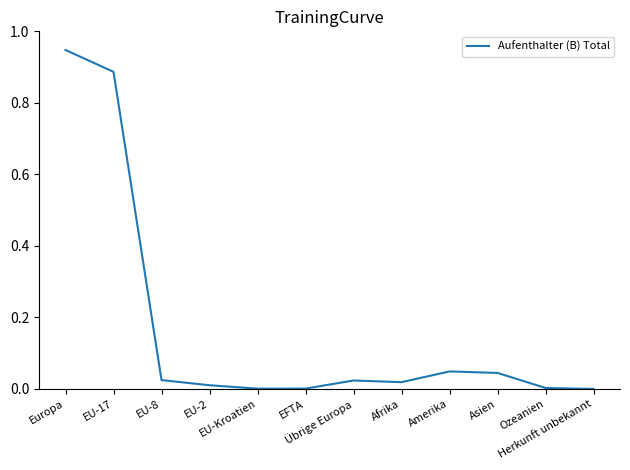

Rank the categories by value from lowest to highest.

Herkunft unbekannt, EU-Kroatien, EFTA, Ozeanien, EU-2, Afrika, Übrige Europa, EU-8, Asien, Amerika, EU-17, Europa